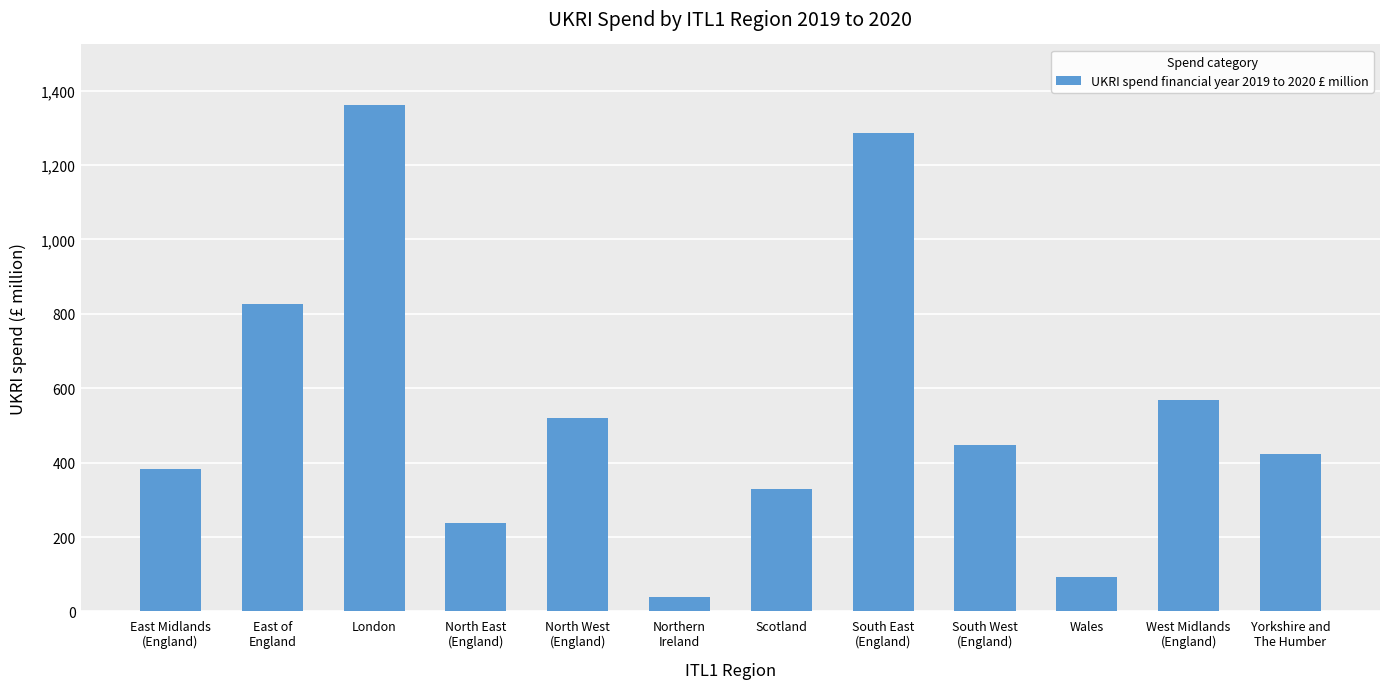

What is the label of the 11th bar from the left?

West Midlands
(England)